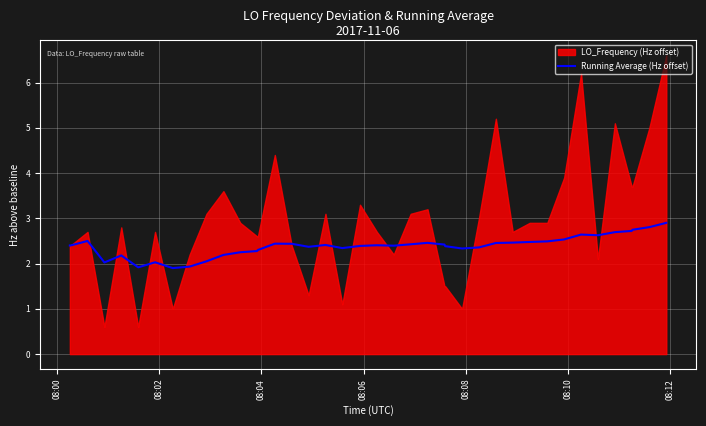

What is the highest value of the Running Average (Hz offset) series?

2.9